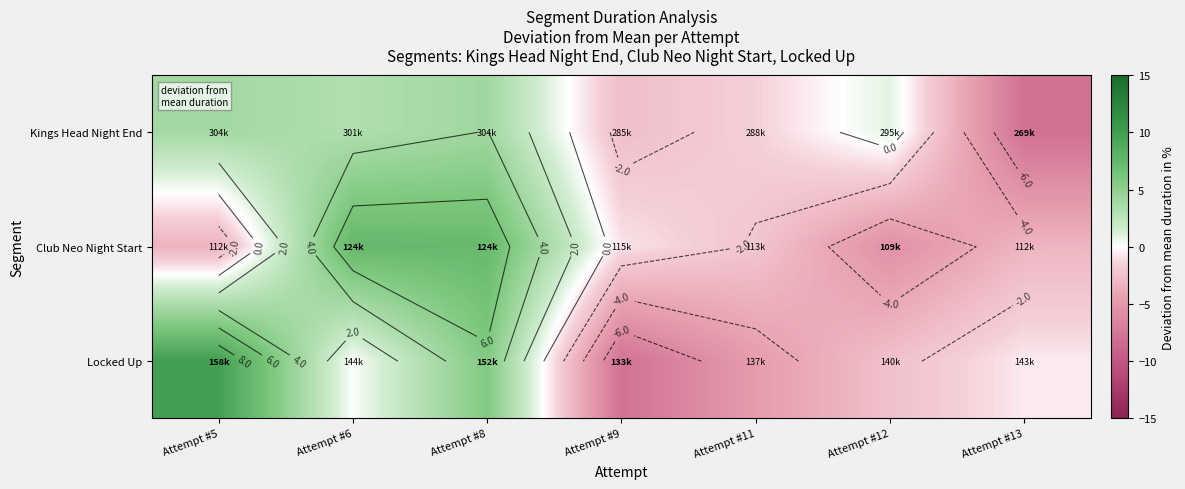

At how many categories does at least one series exceed -2?

7